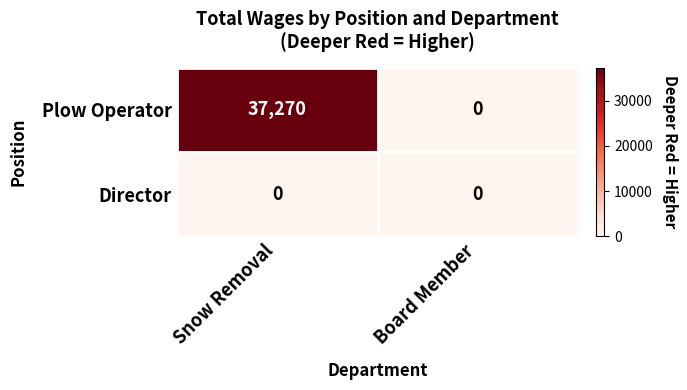

What is the difference between the Plow Operator values at Snow Removal and Board Member?

37270